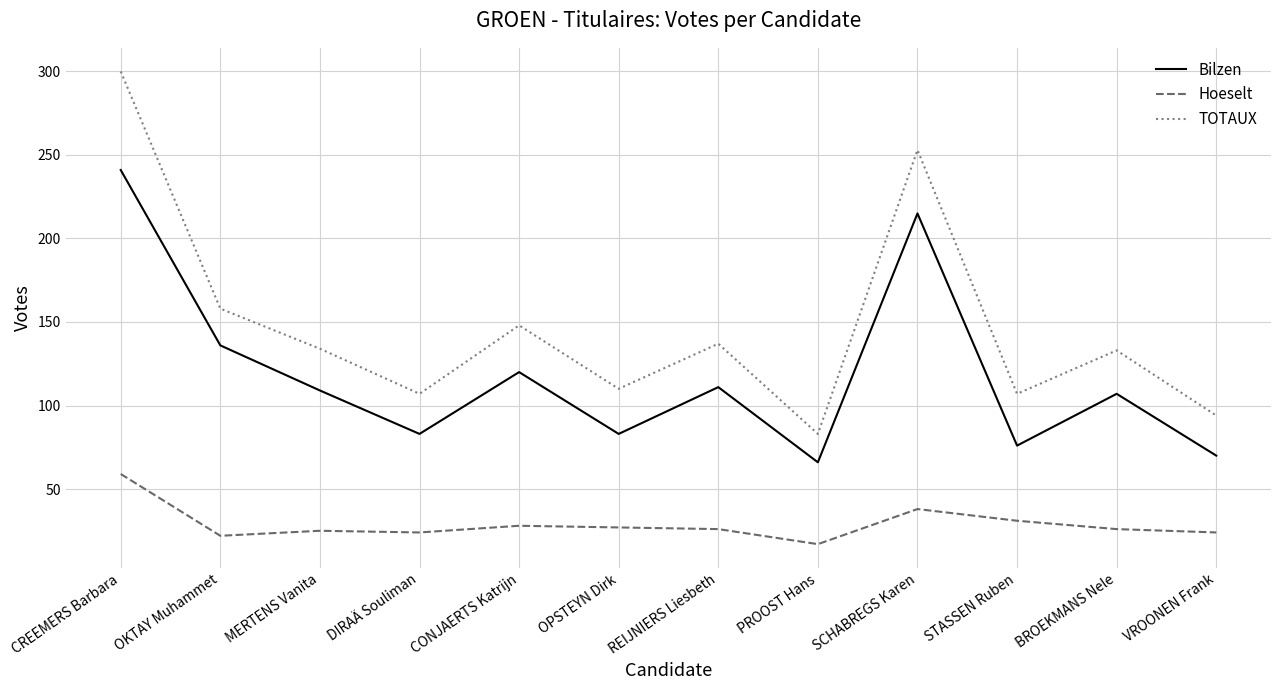

How many lines are shown in the chart?

3